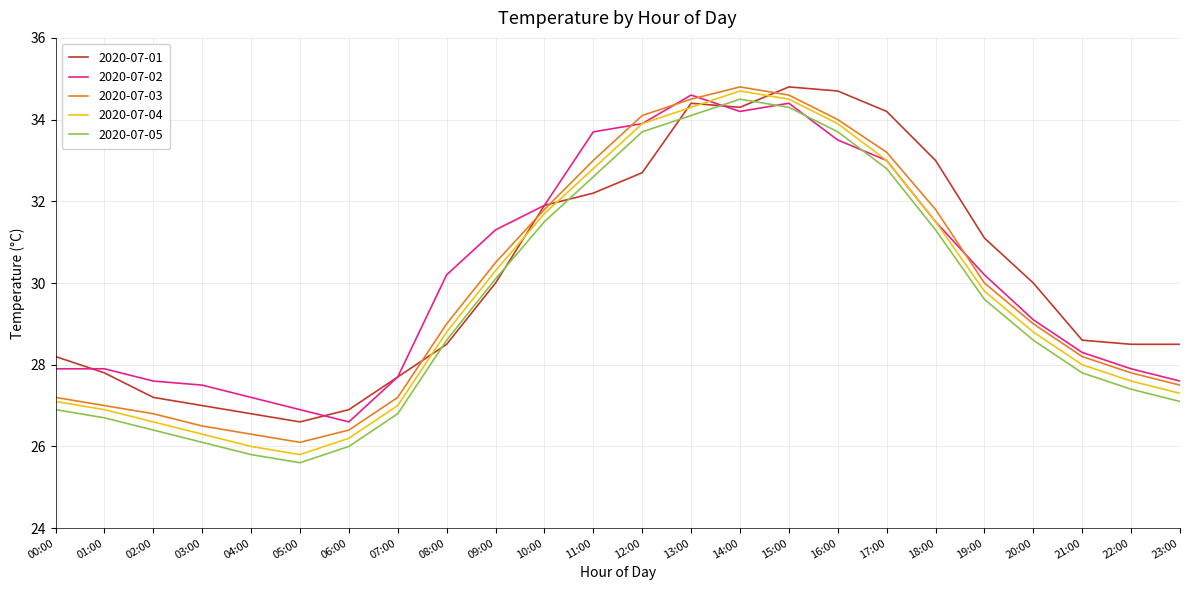

How many intersections are there between 2020-07-05 and 2020-07-01?

6